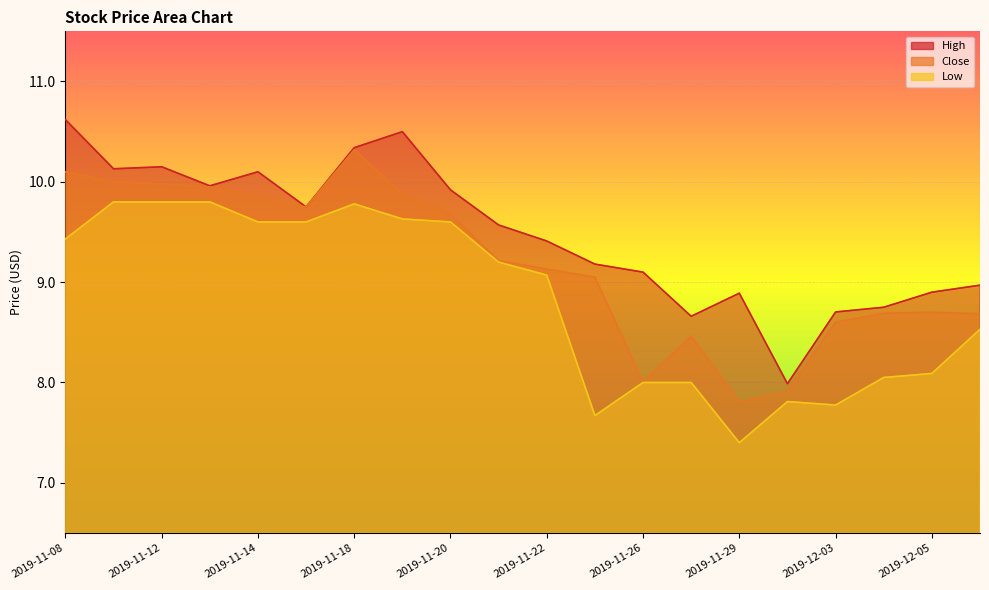

The High series shows 13.1 at 2019-11-15. True or false?

False